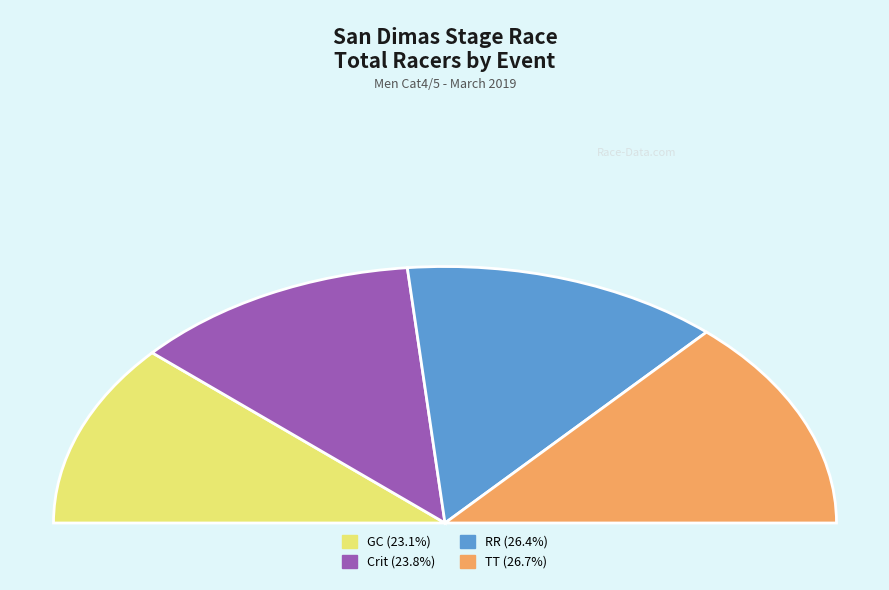

The San Dimas Stage Race - Crit slice represents 24% of the pie. True or false?

True